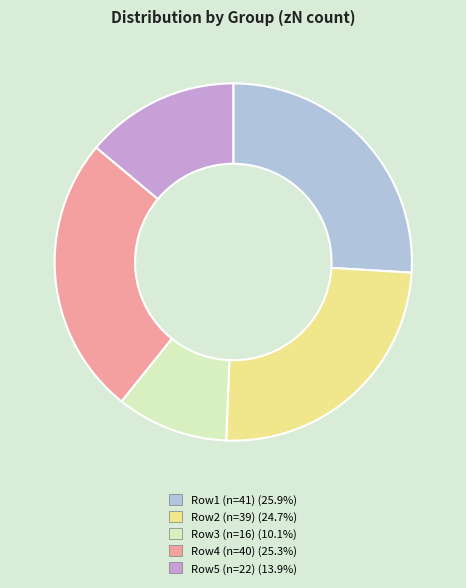

Is there any slice that represents more than half of the pie?

No